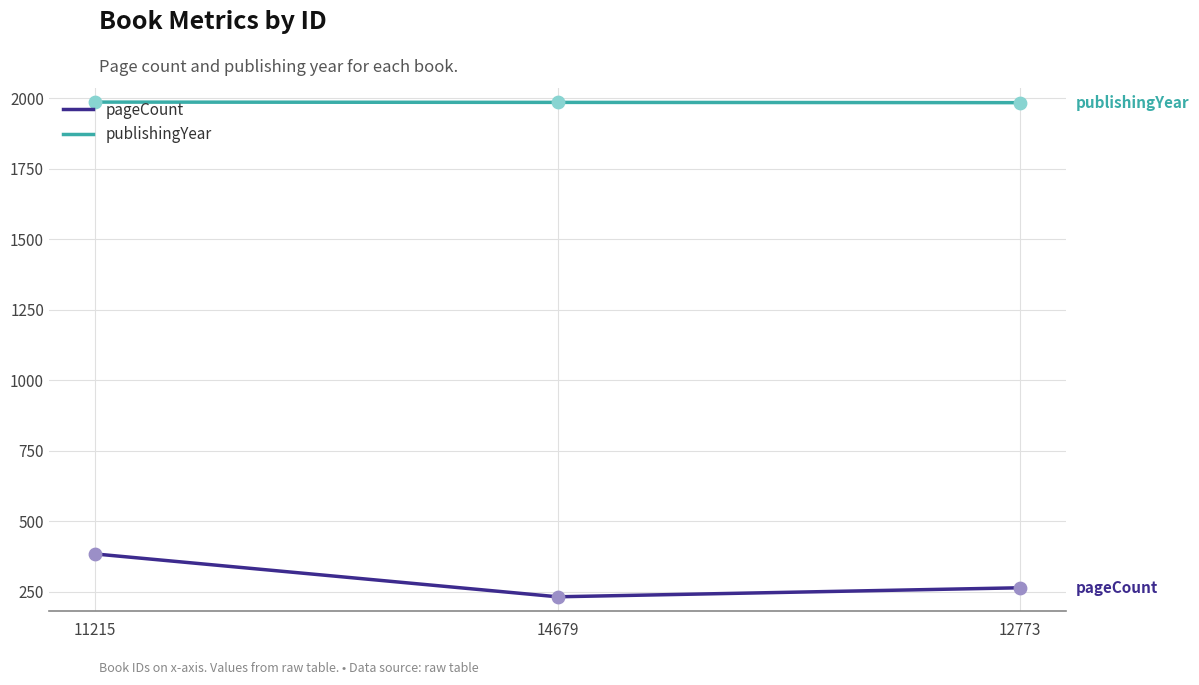

What is the spread (max minus min) of values at 12773?

1721